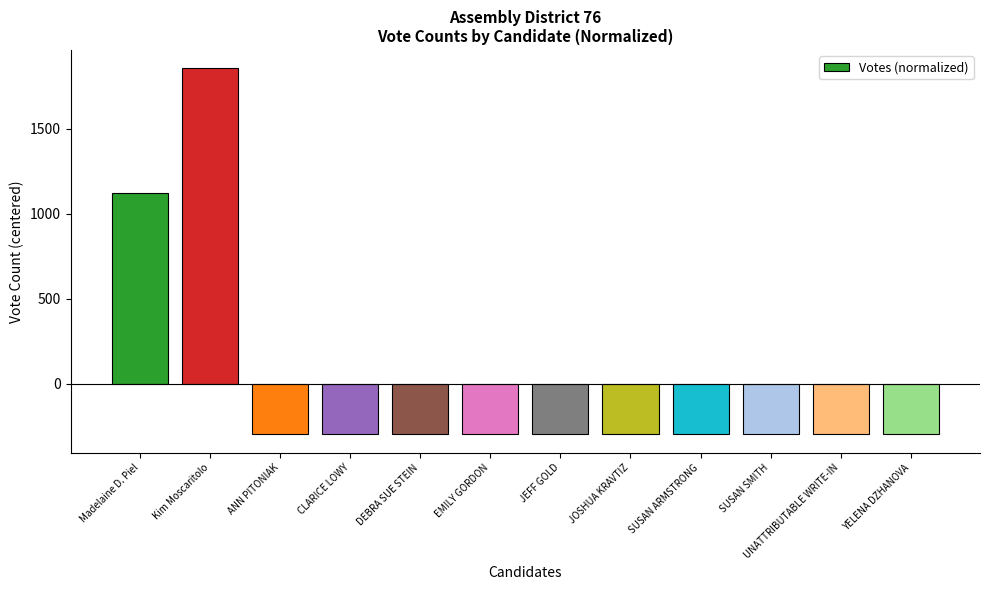

How many data points does each series have?

12